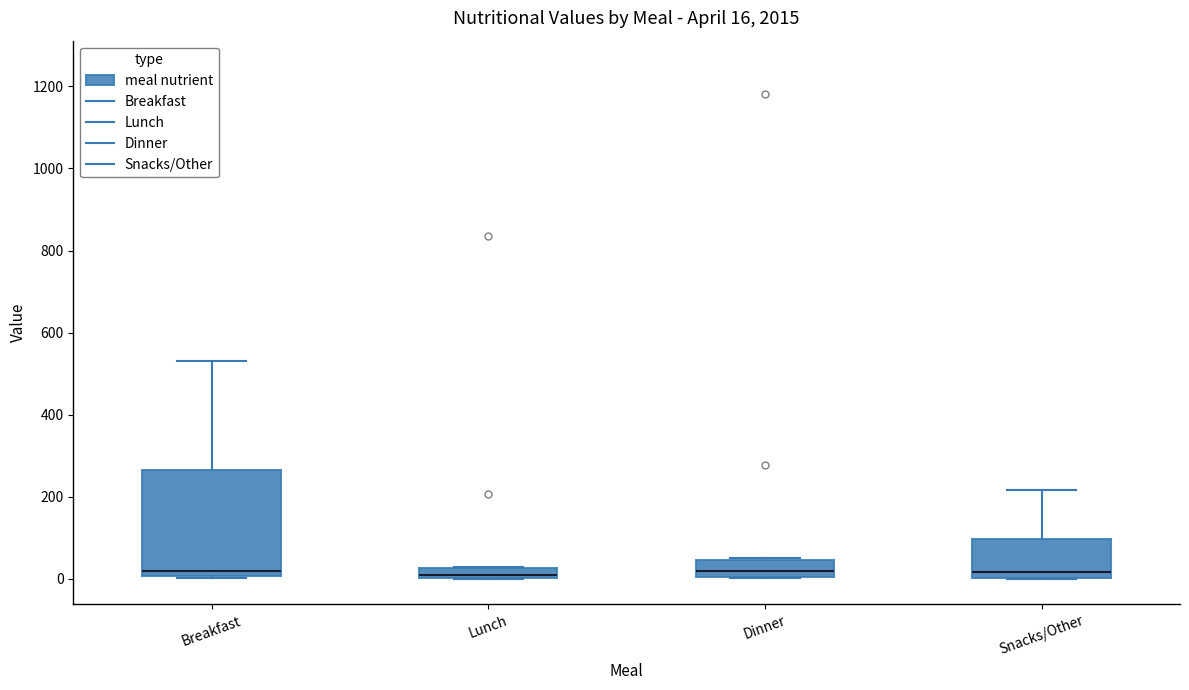

Which box is the tallest, from its lower edge to its upper edge?

Breakfast